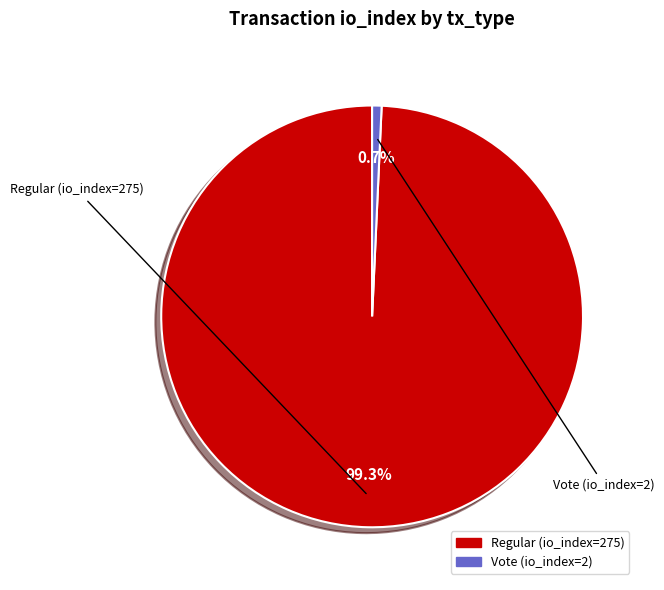

Which category has the biggest portion of the pie?

Regular (io_index=275)